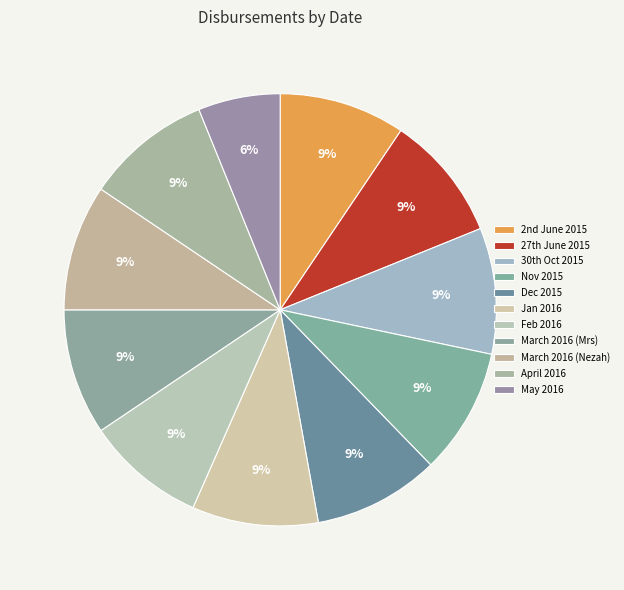

To the nearest percent, what portion does Nov 2015 represent?

9%